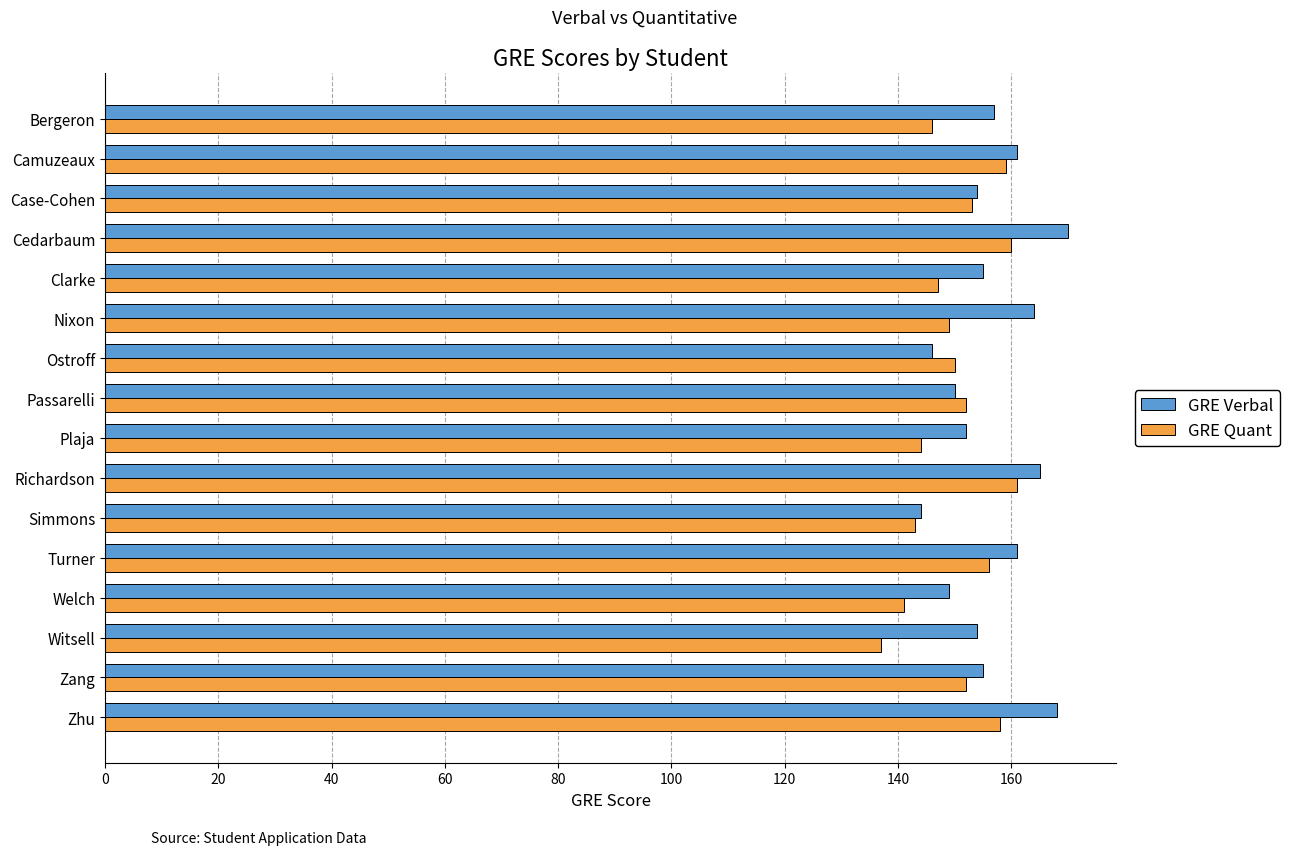

What is the maximum value for GRE Quant?

161